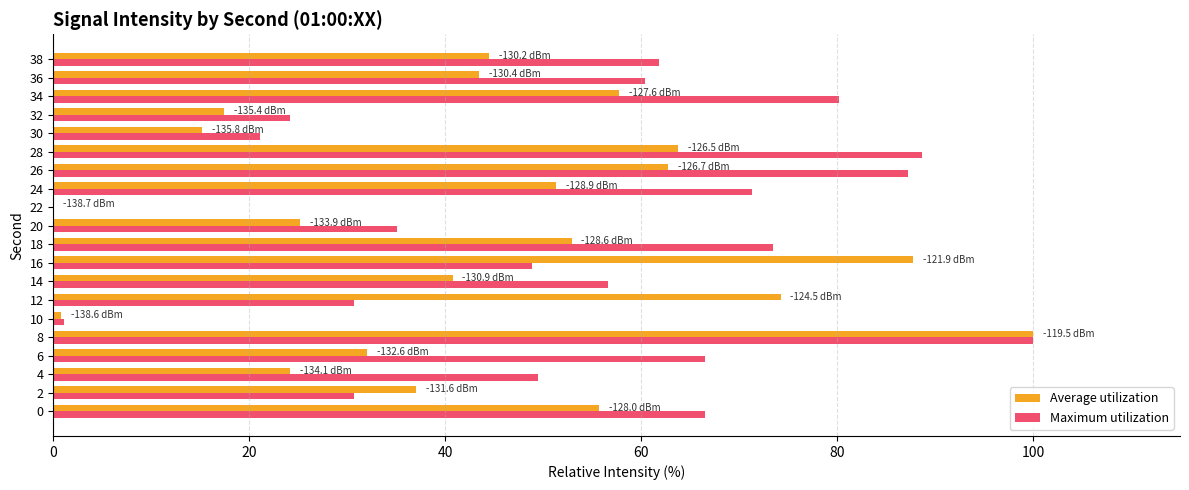

Which series changed the most between 16 and 38?

Average utilization